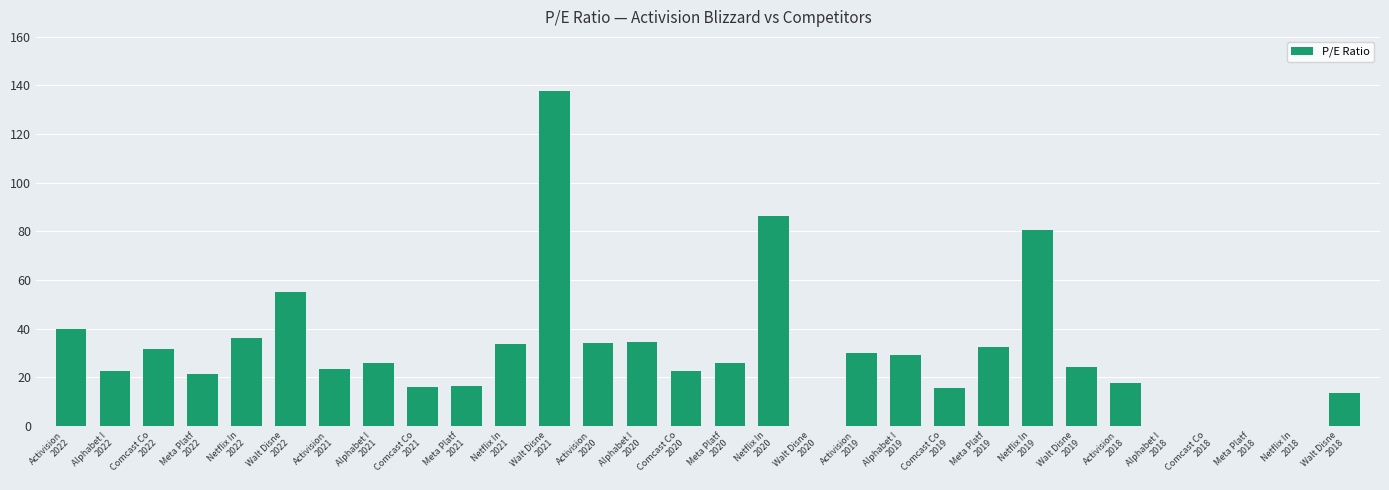

What is the greatest value displayed?

137.9